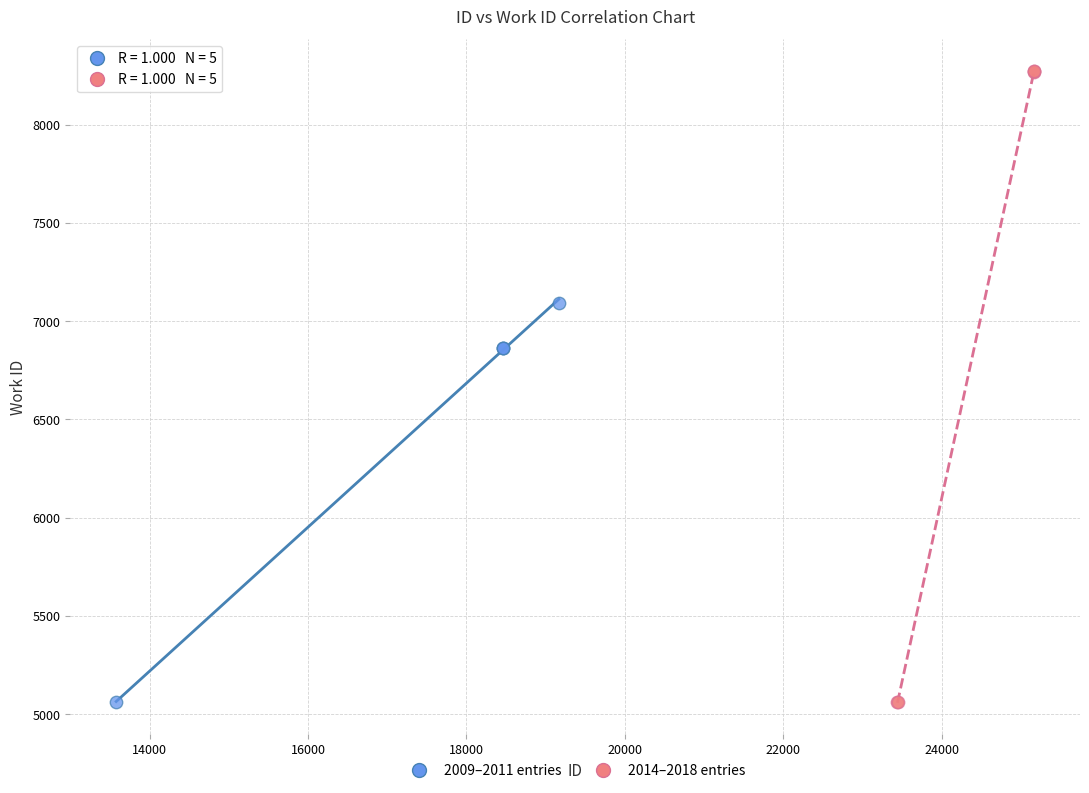

Which series reaches the maximum Y coordinate?

2014–2018 entries